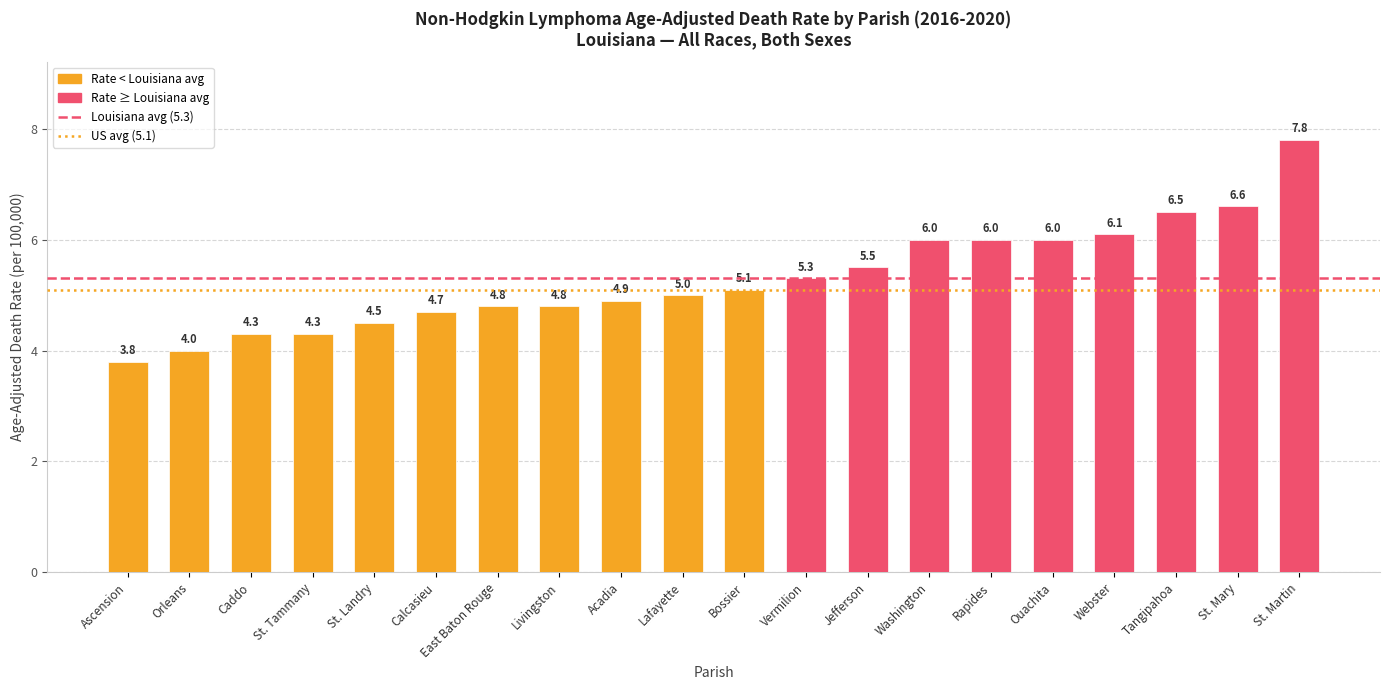

How many bars are there in total?

20